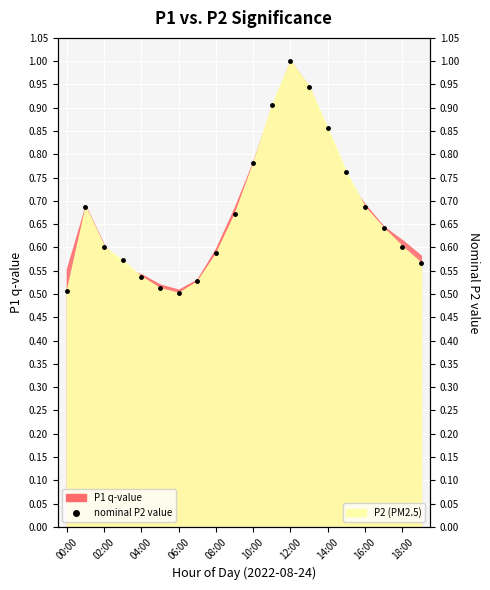

True or false: the data has more than 0 interior local peaks.

True